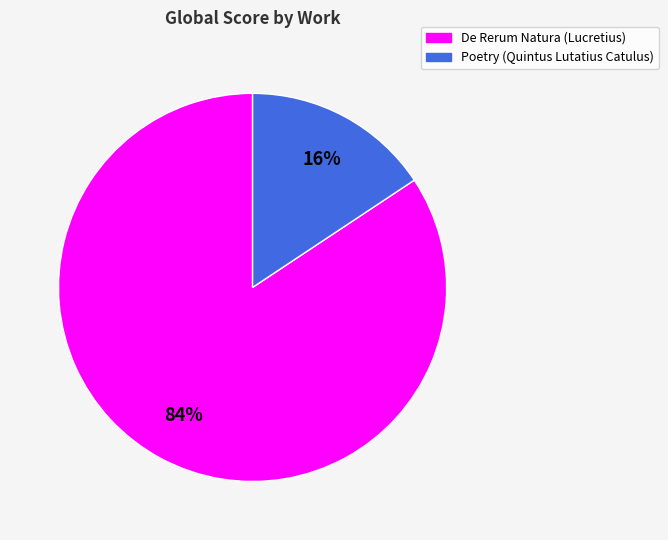

What percentage is the Poetry slice, to the nearest percent?

16%